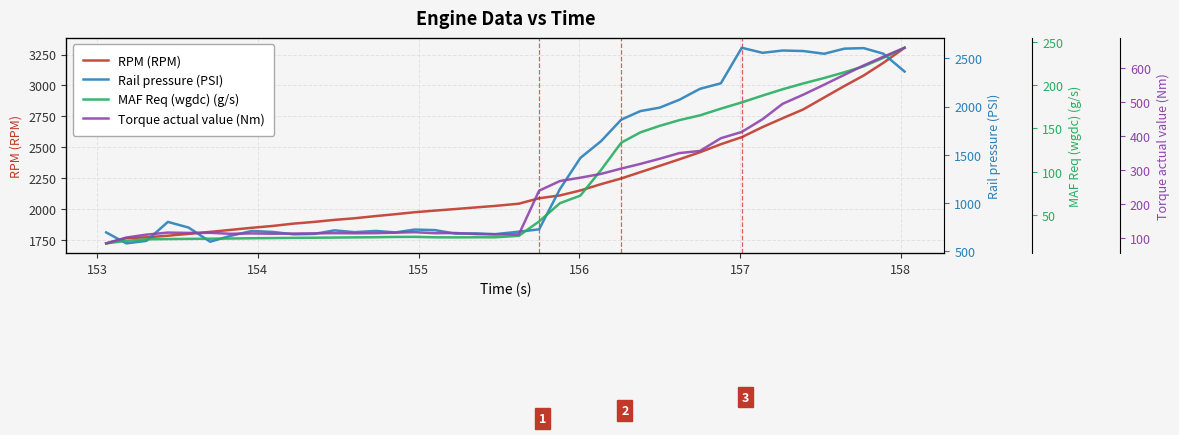

True or false: Rail pressure (PSI) and Torque actual value (Nm) cross at least once.

False